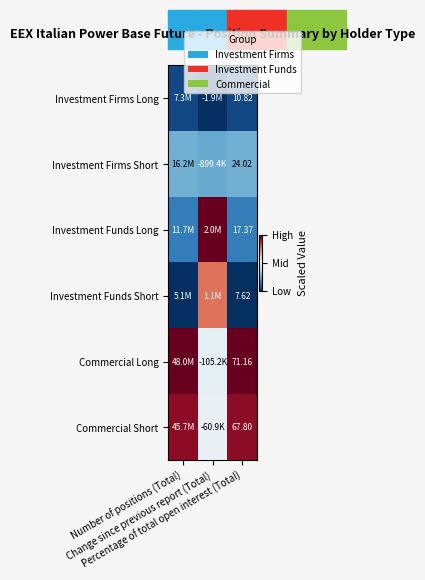

Where is Investment Firms Short nearest to the value 0?

Change since previous report (Total)